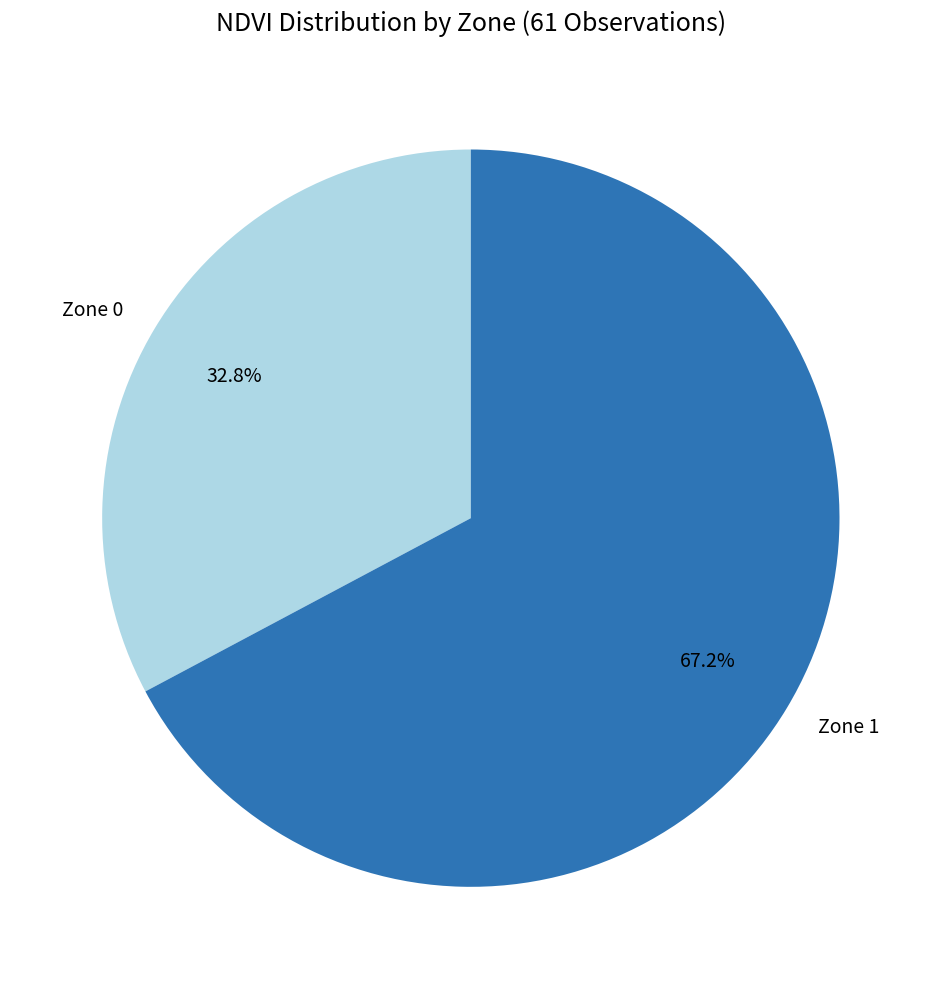

What percentage do Zone 0 and Zone 1 together represent?

100.0%